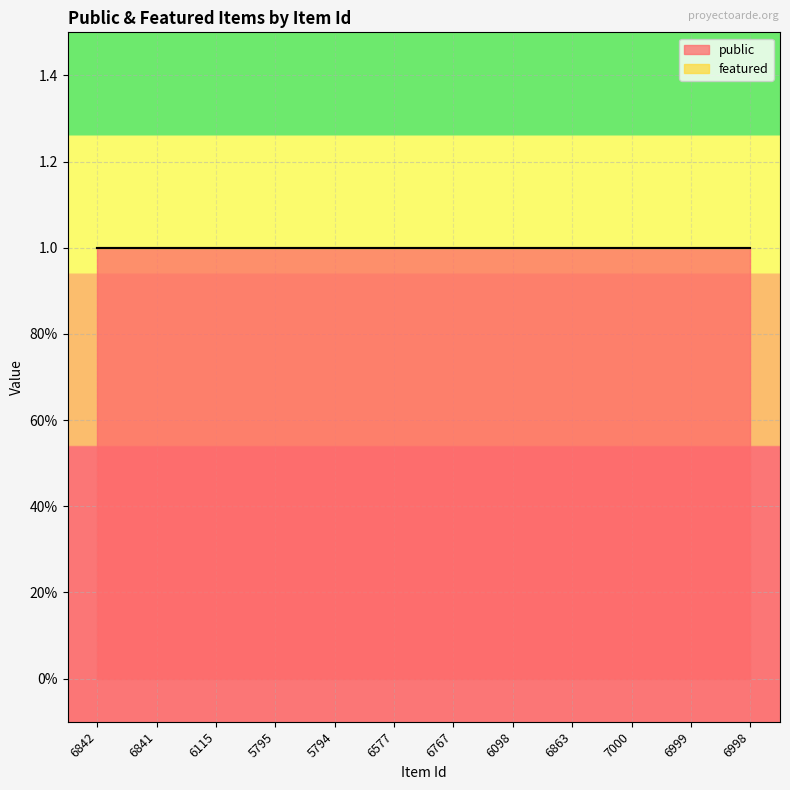

What is the spread (max minus min) of values at 6577?

1